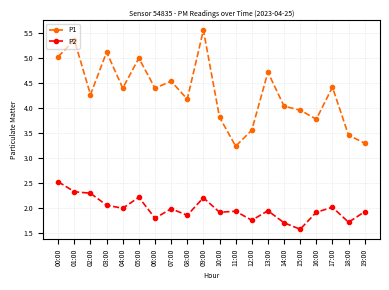

What is the sum of all P2 values?

39.8